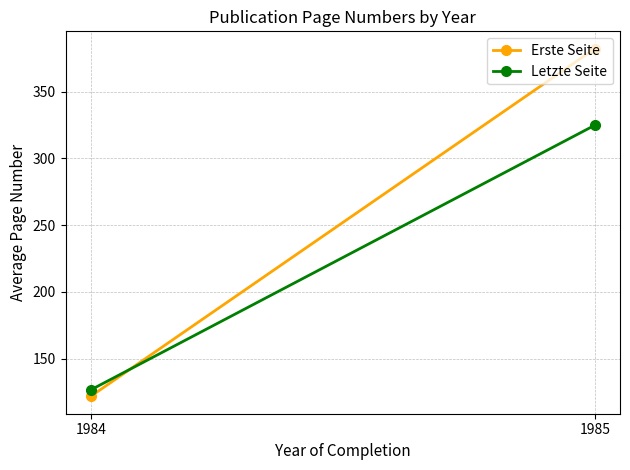

At which label does Letzte Seite reach its minimum?

1984